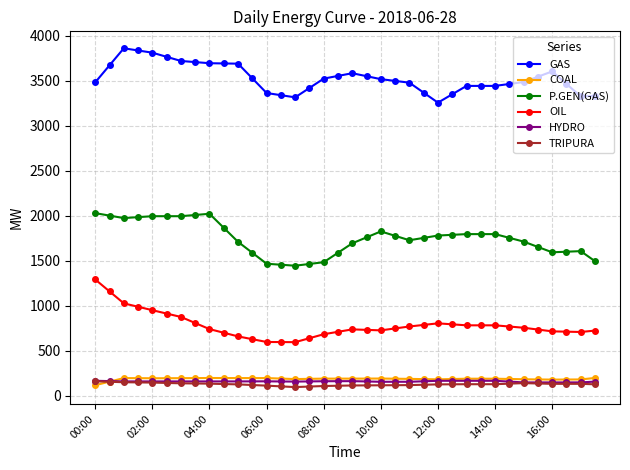

What is the minimum value for COAL?

119.0